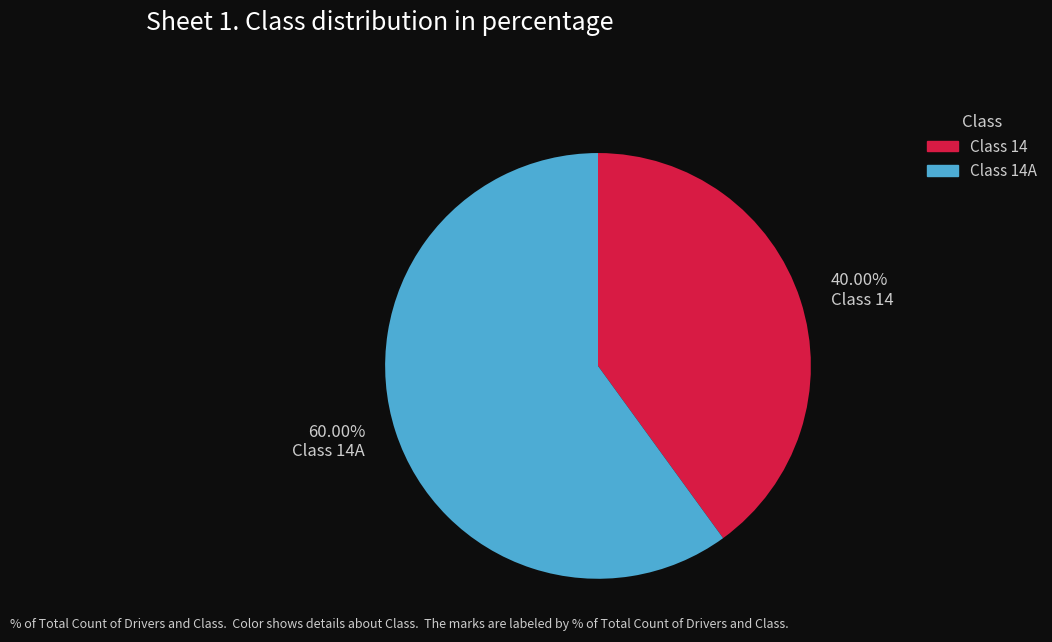

Which slice is the largest?

Class 14A